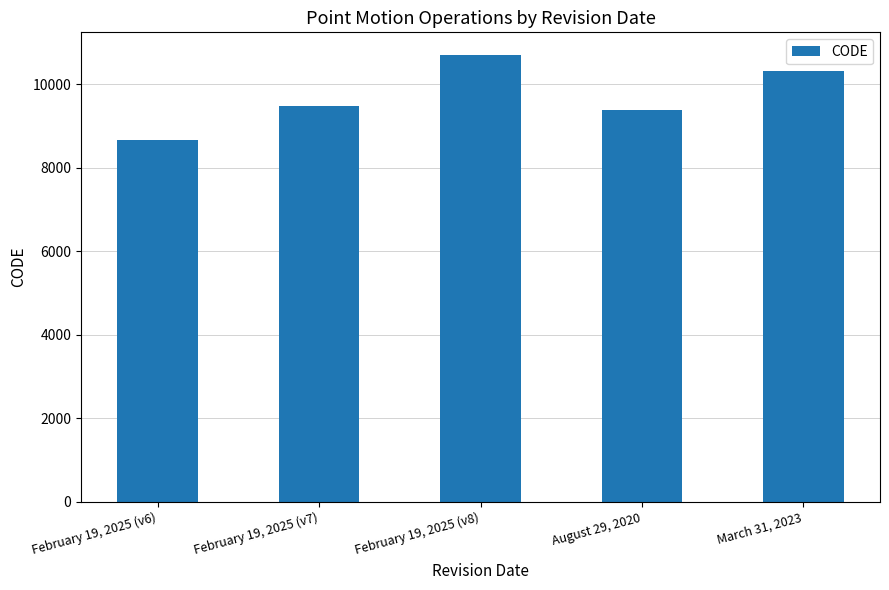

How many bars are there in total?

5